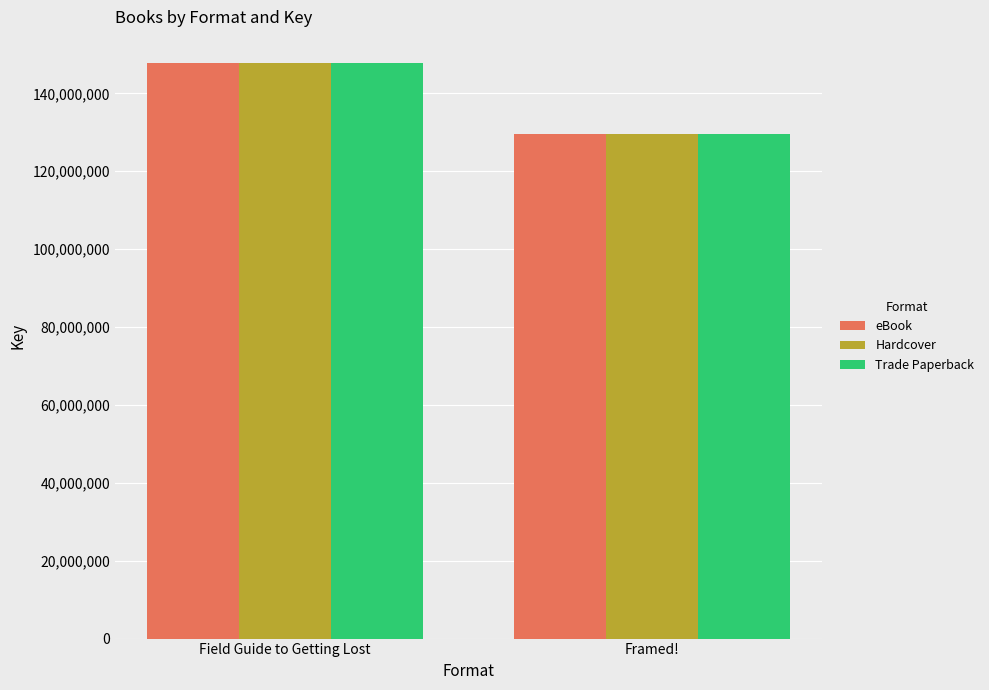

What is the total value across all series at Field Guide to Getting Lost?

443463678